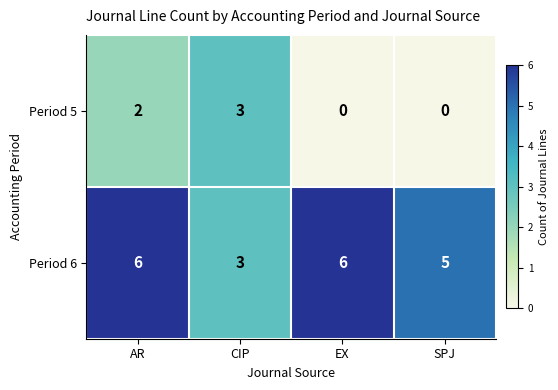

List the series in order of their peak value, highest first.

row_1, row_0